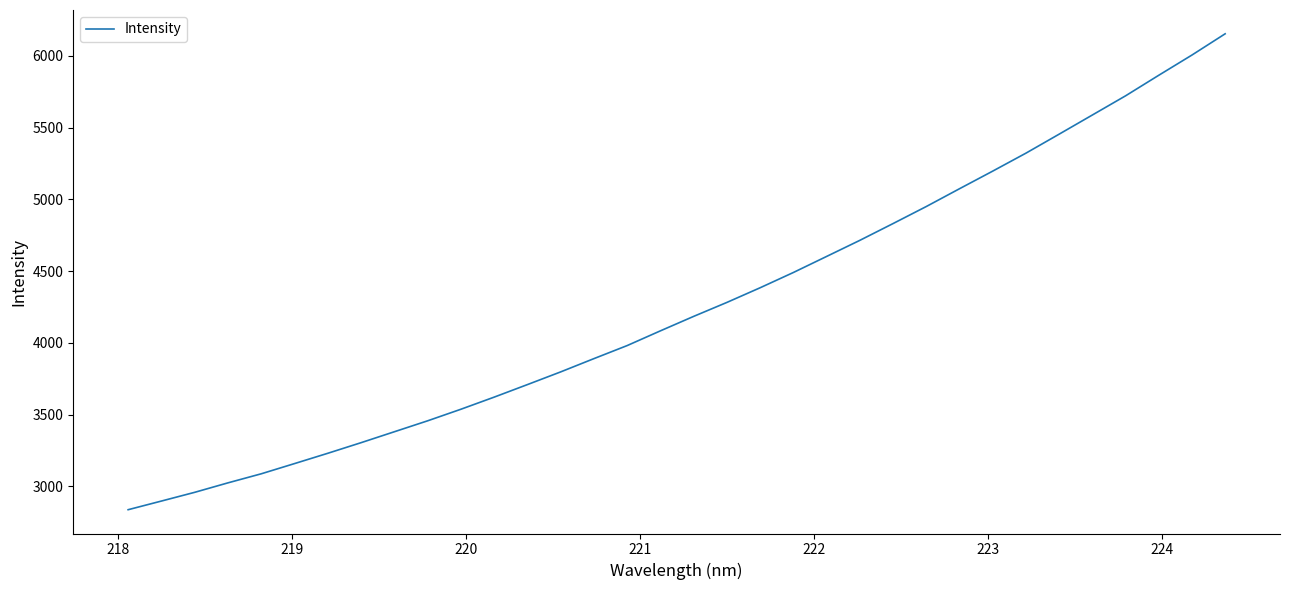

What is the difference between the maximum and minimum values?

3315.6